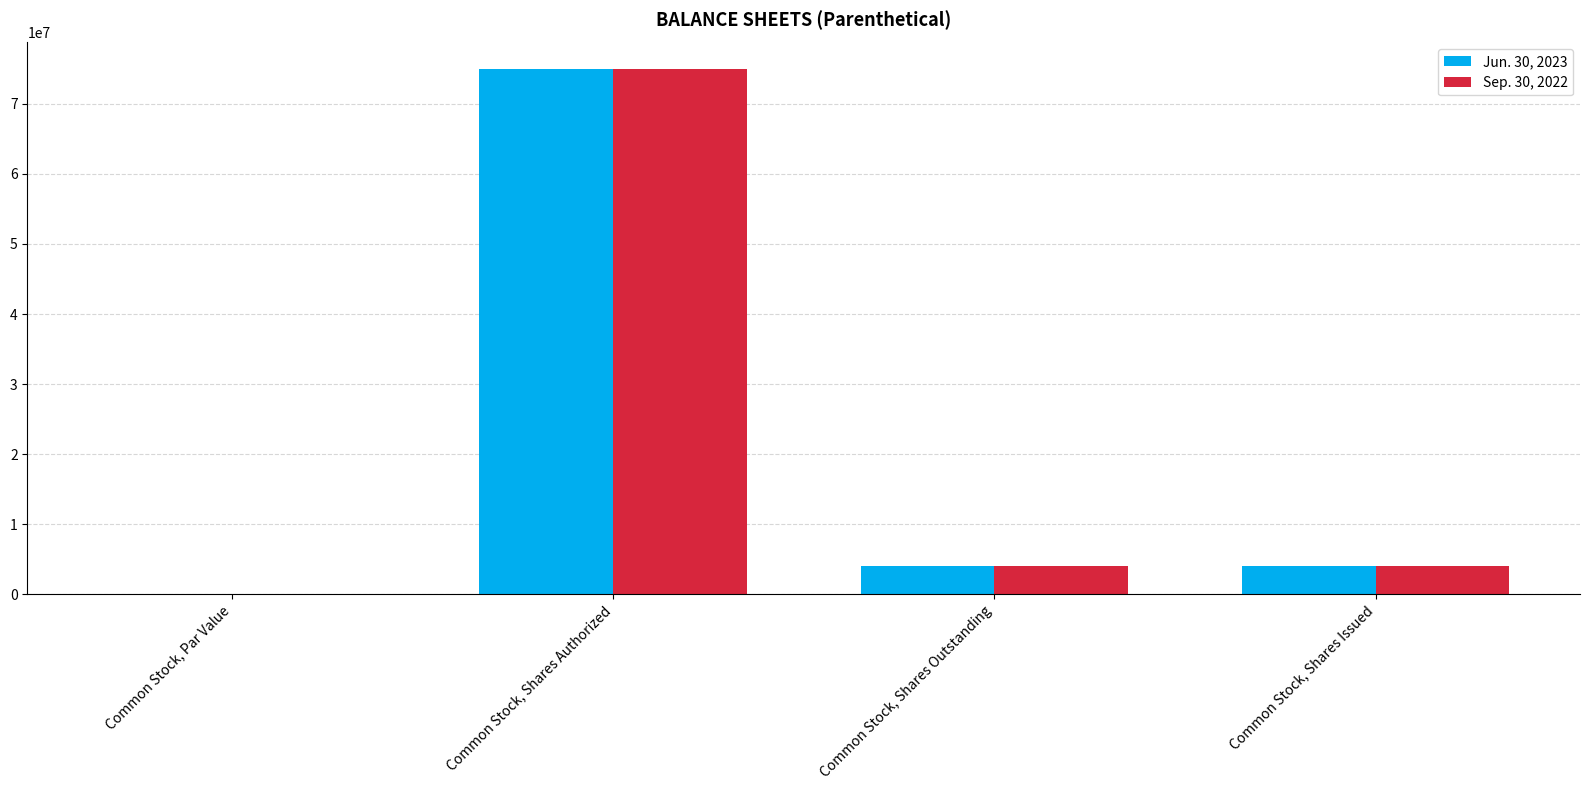

How many groups of bars are there?

4